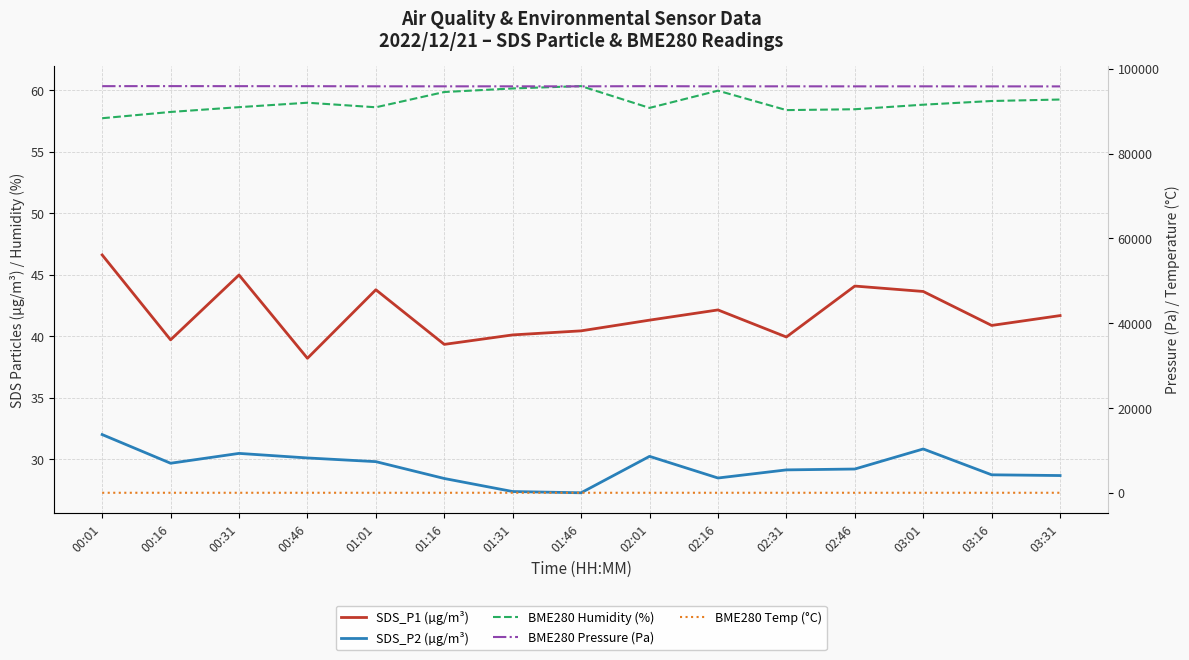

Count the number of categories in the chart.

15